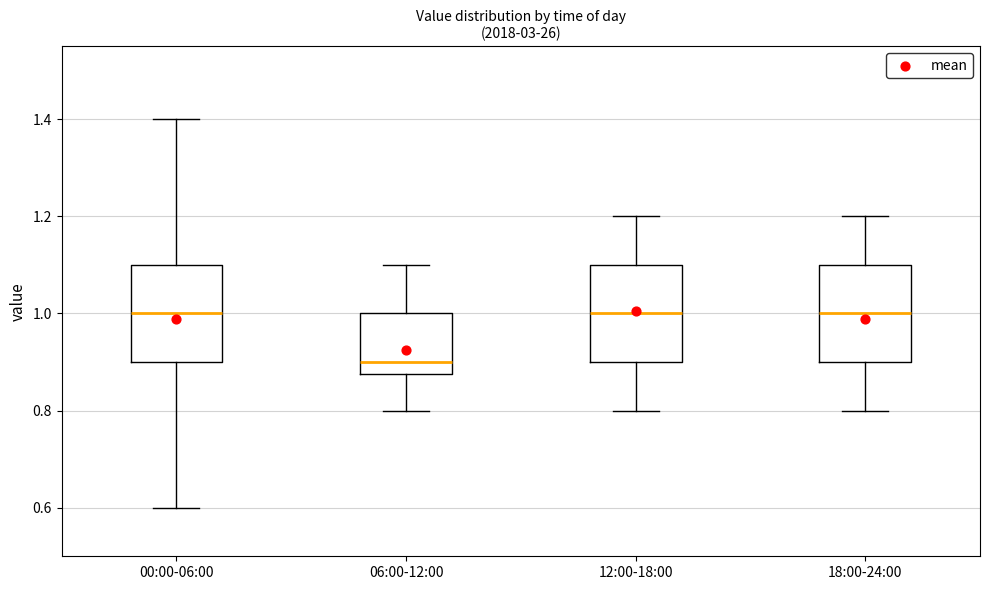

Reading left to right, transcribe this box plot: for each box, give where its median line is, the range the box spans, and where its two whiskers end, as read against the y-axis. The values are not printed on the chart, so give them approximately, as read against the axis.

00:00-06:00: median 1.00, box 0.90 to 1.10, whiskers 0.60 to 1.40
06:00-12:00: median 0.90, box 0.88 to 1.00, whiskers 0.80 to 1.10
12:00-18:00: median 1.00, box 0.90 to 1.10, whiskers 0.80 to 1.20
18:00-24:00: median 1.00, box 0.90 to 1.10, whiskers 0.80 to 1.20